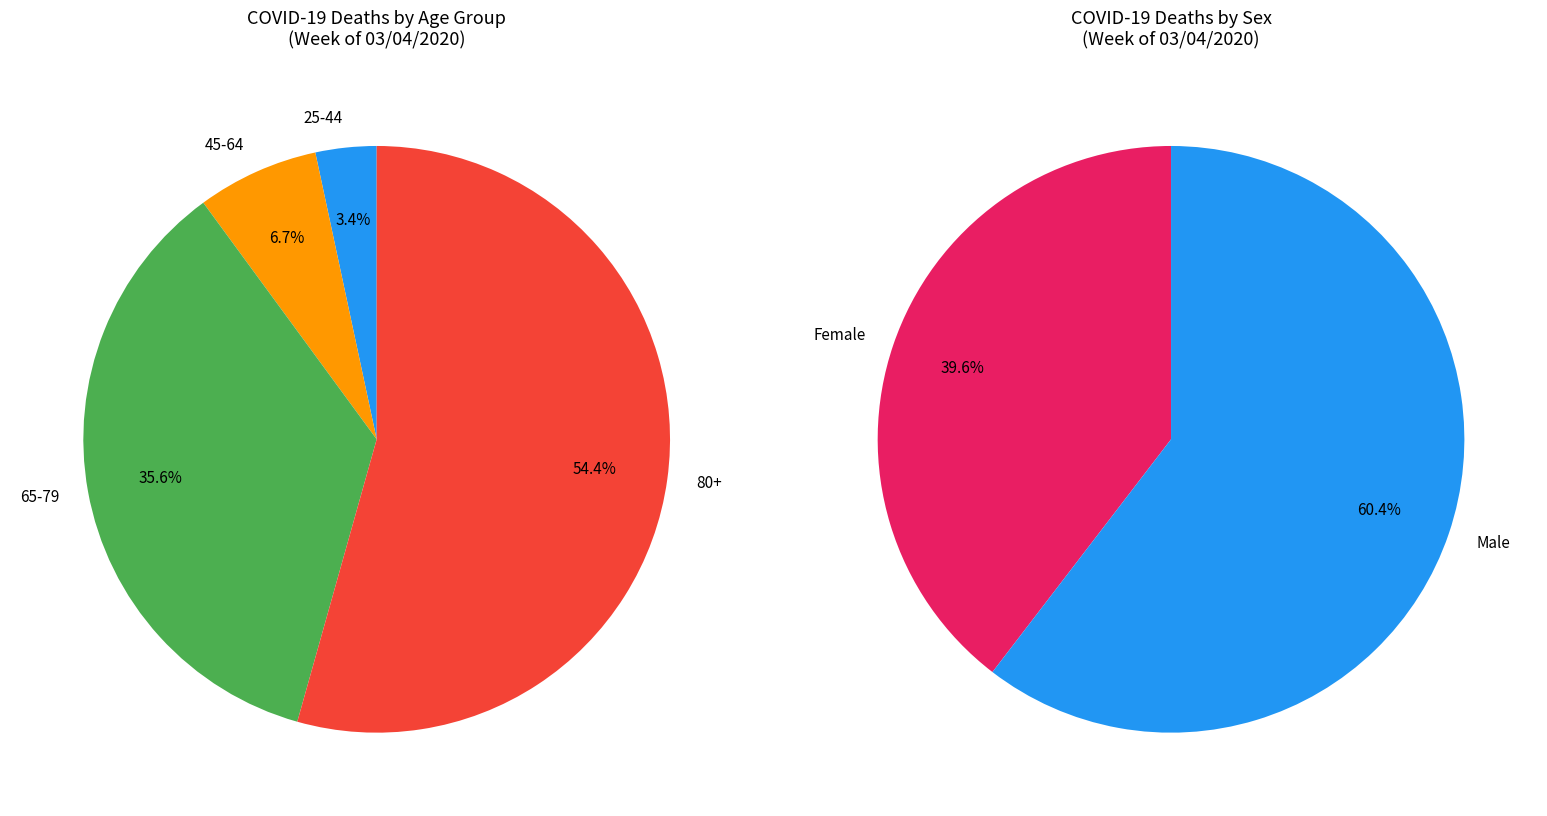

What is the smallest slice in the pie chart?

Female